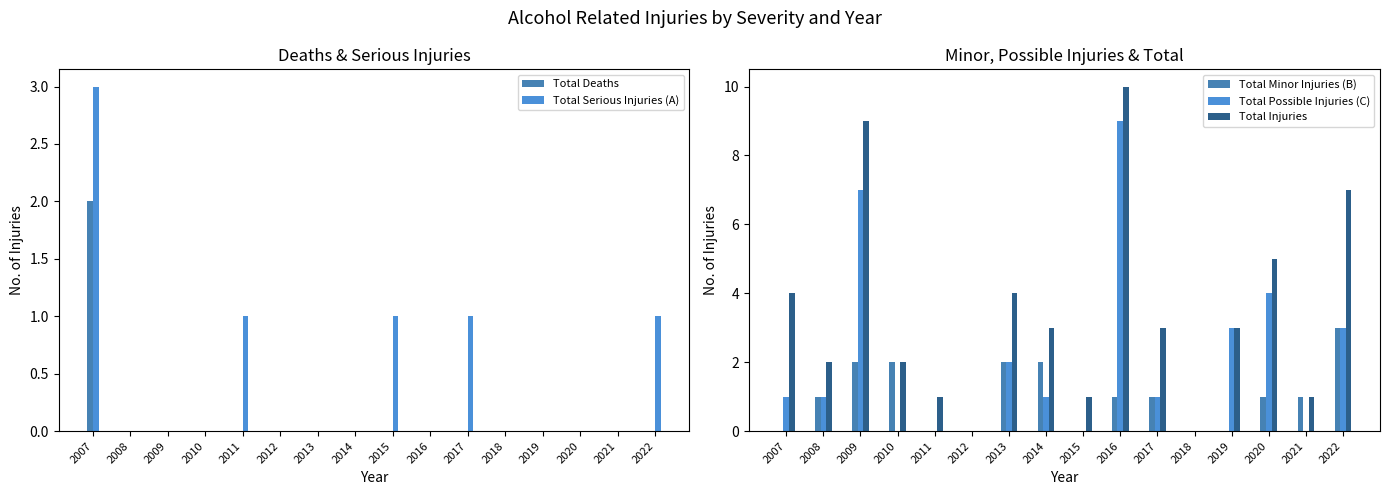

How many values in the Total Injuries series exceed 3?

6